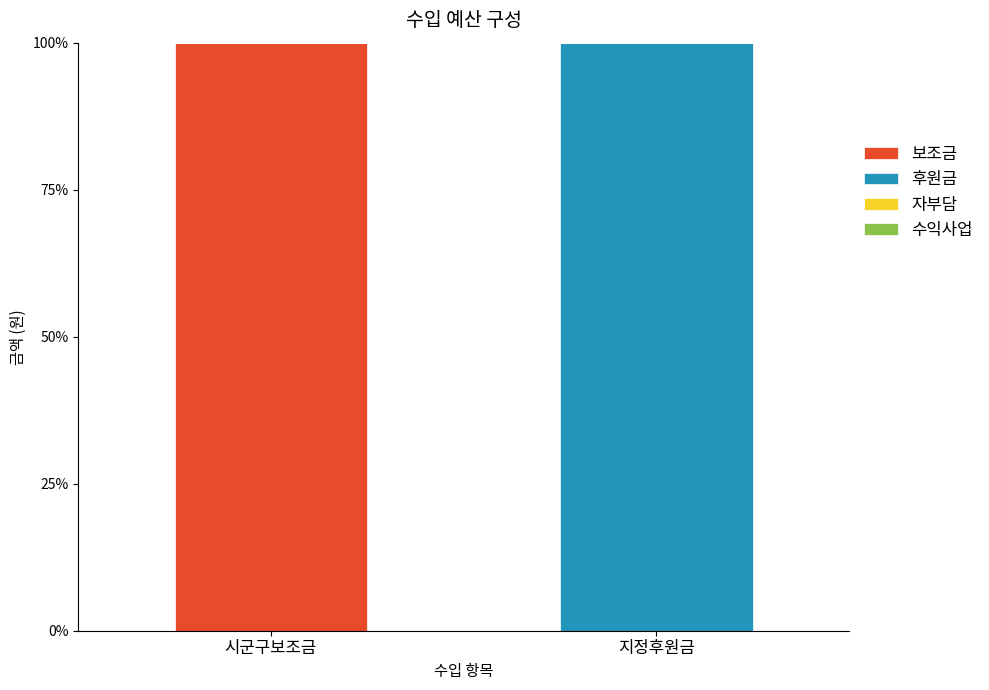

Reading right to left, what are the values for 보조금?

지정후원금=0	시군구보조금=100